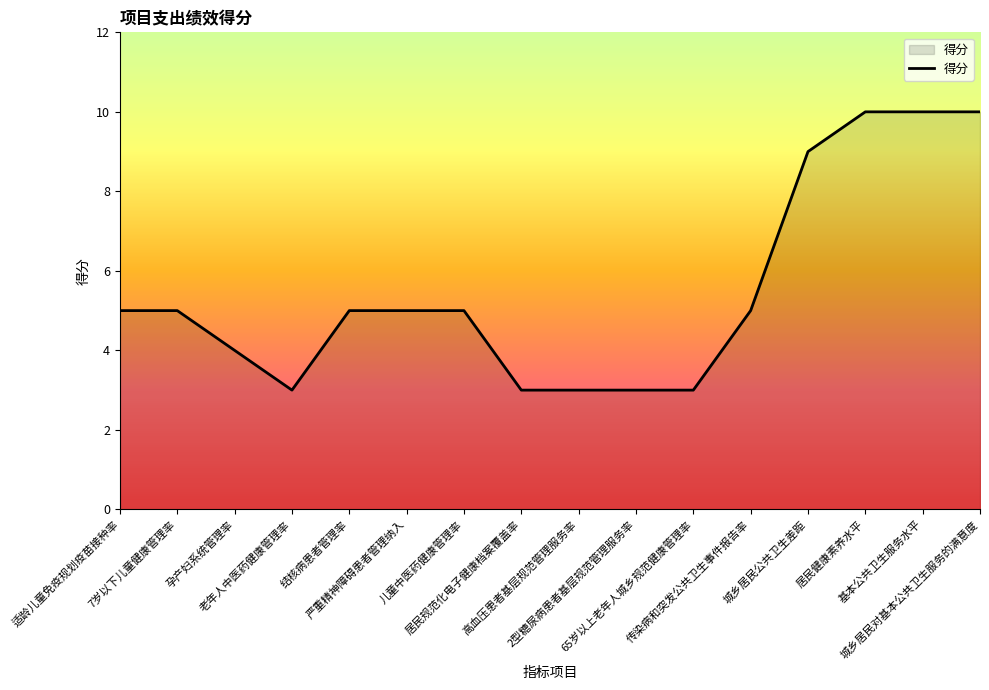

What is the smallest value displayed?

3